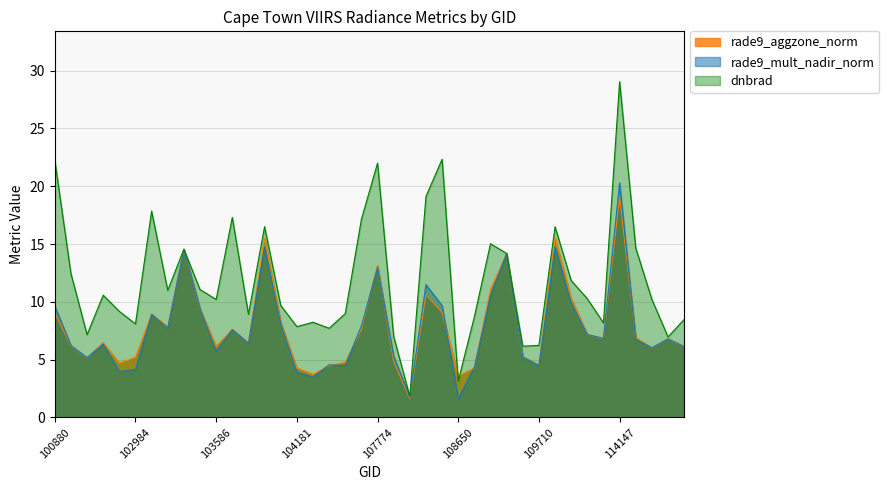

How many data points does each series have?

40